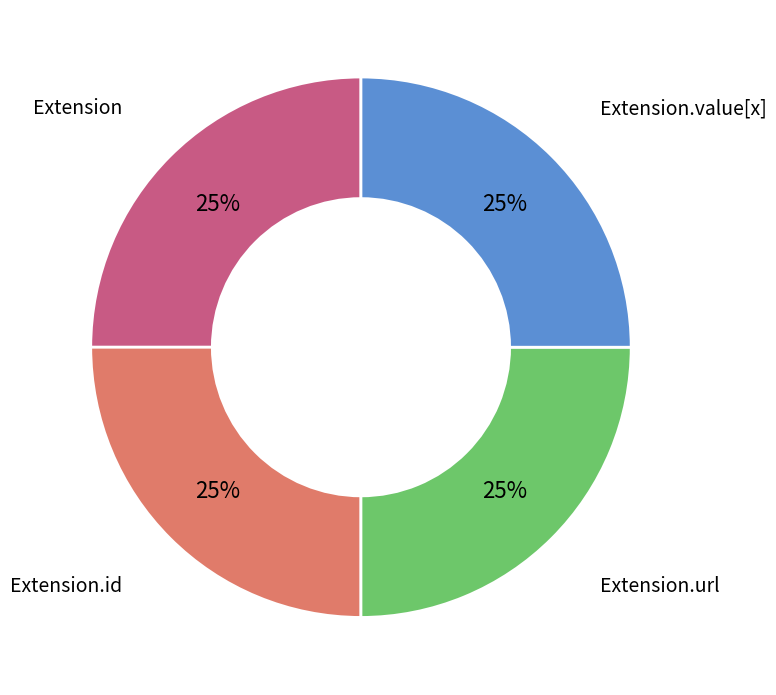

To the nearest percent, what is the average slice percentage?

25%